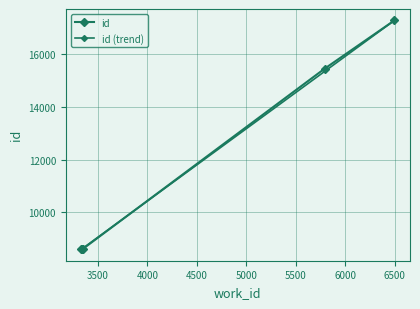

The chart shows a value of 14314 at 3335. True or false?

False